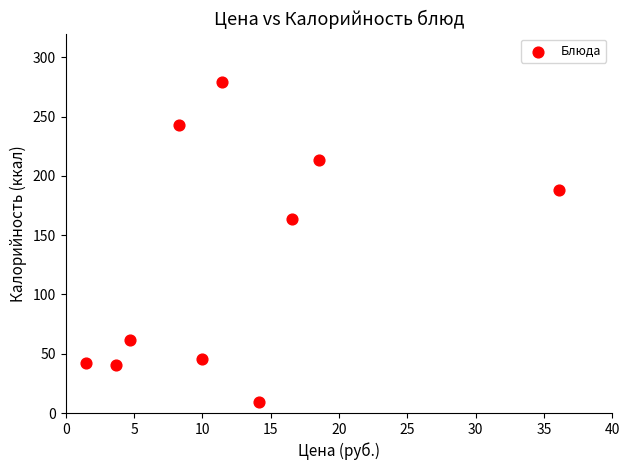

What is the range of X values (max minus min)?

34.6